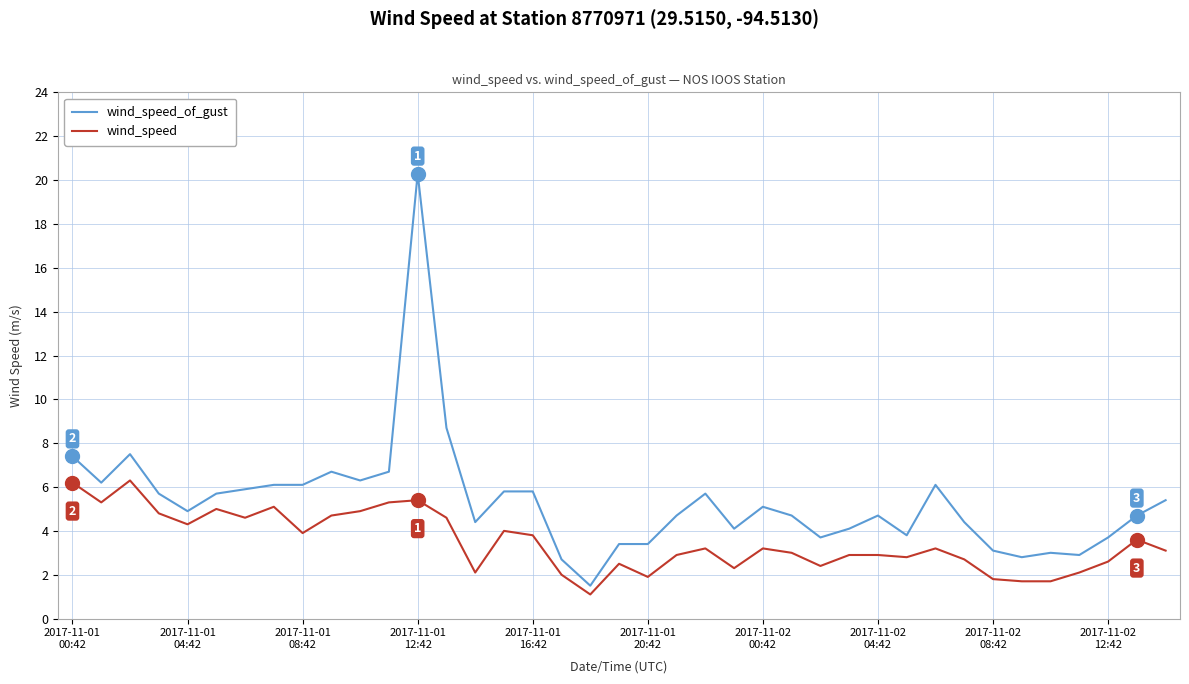

What is the smallest value displayed?

1.1